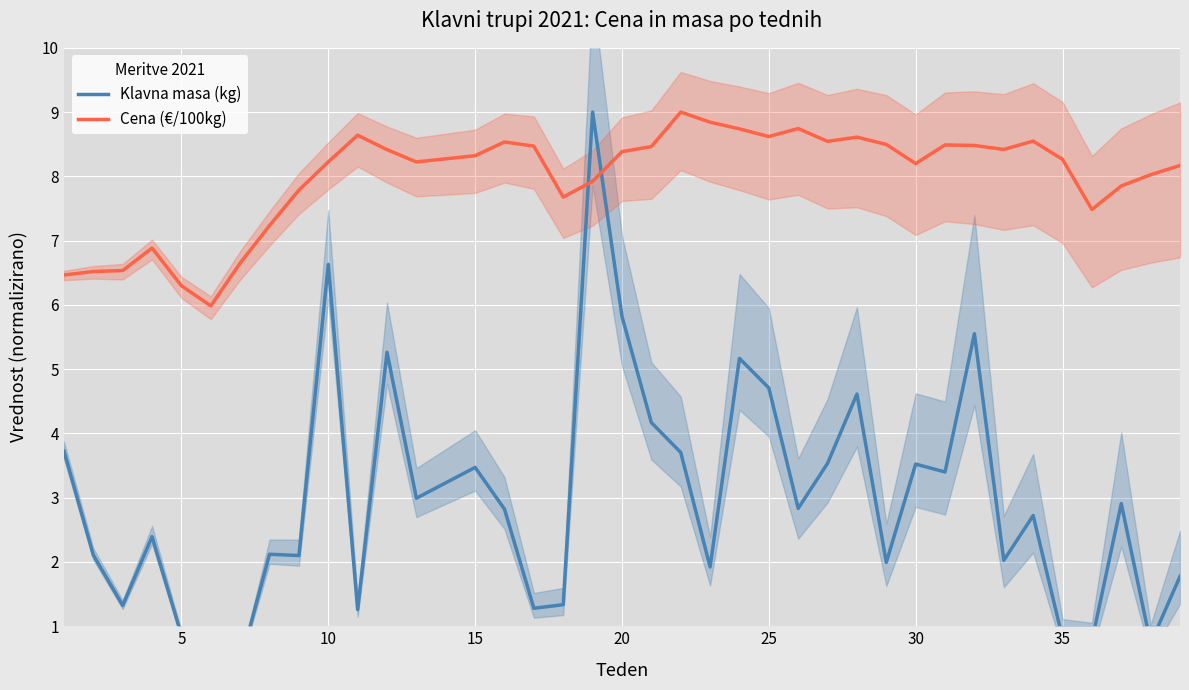

Which series has the largest total across all categories?

Cena (€/100kg)